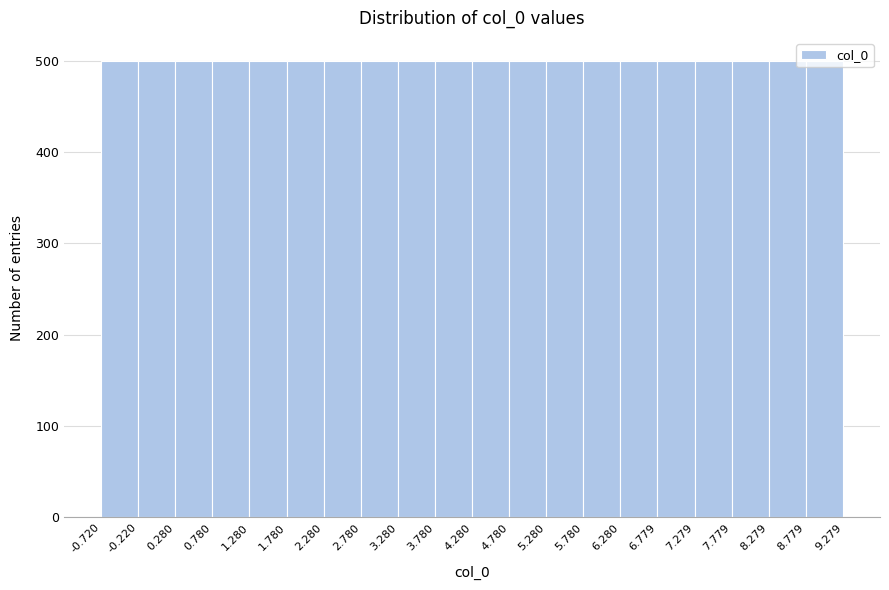

How tall is the bar that spans 7.279 to 7.779 on the x-axis? The values are not printed on the chart, so give them approximately, as read against the axis.

500